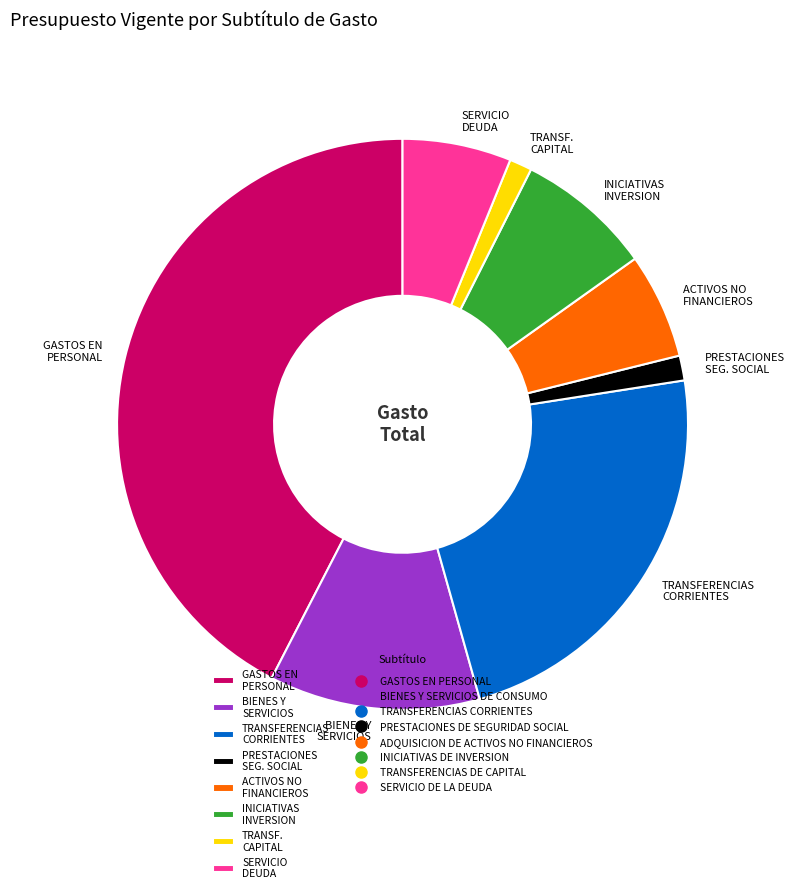

Do GASTOS EN PERSONAL and TRANSFERENCIAS CORRIENTES together represent more than half of the pie?

Yes